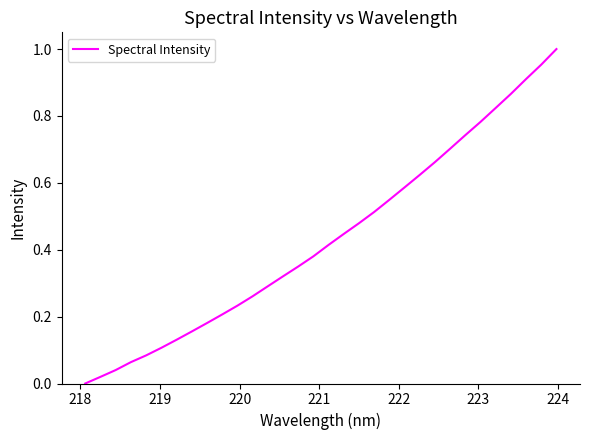

What is the difference between the maximum and minimum values?

1.0